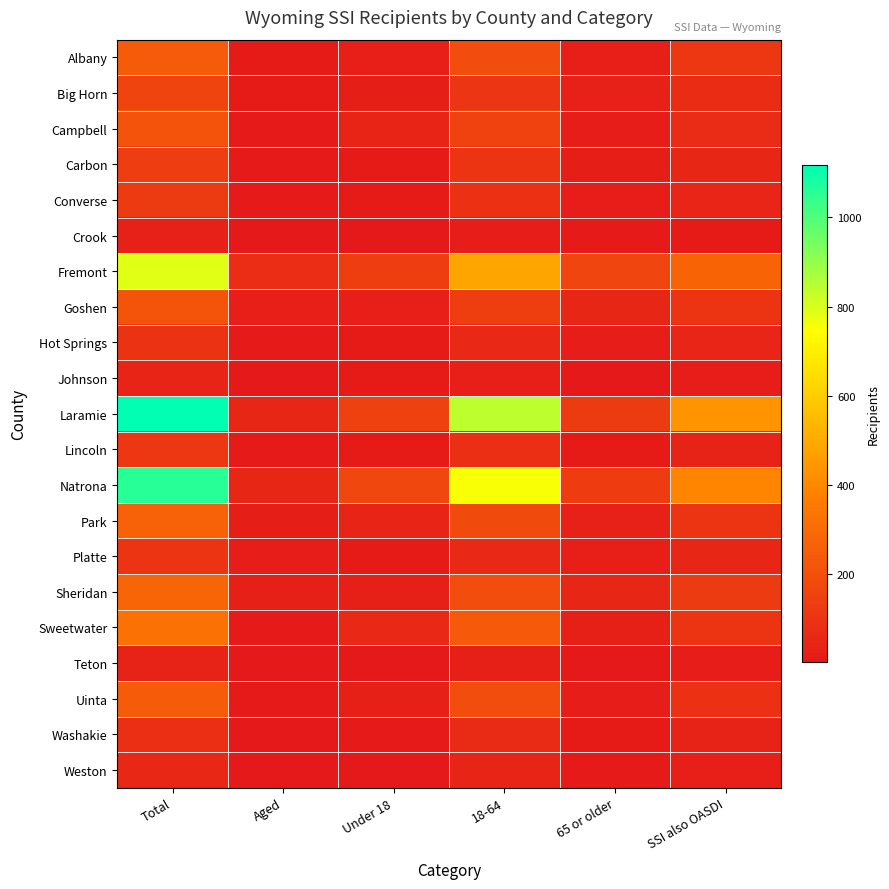

Reading left to right, list all the values displayed in this chart.

Albany: Total=246	Aged=15	Under 18=28	18-64=192	65 or older=26	SSI also OASDI=112
Big Horn: Total=164	Aged=13	Under 18=24	18-64=105	65 or older=35	SSI also OASDI=73
Campbell: Total=215	Aged=10	Under 18=46	18-64=151	65 or older=18	SSI also OASDI=69
Carbon: Total=137	Aged=11	Under 18=12	18-64=101	65 or older=24	SSI also OASDI=54
Converse: Total=125	Aged=11	Under 18=16	18-64=89	65 or older=20	SSI also OASDI=47
Crook: Total=34	Aged=5	Under 18=5	18-64=19	65 or older=10	SSI also OASDI=16
Fremont: Total=788	Aged=78	Under 18=138	18-64=484	65 or older=166	SSI also OASDI=275
Goshen: Total=218	Aged=26	Under 18=26	18-64=141	65 or older=51	SSI also OASDI=103
Hot Springs: Total=95	Aged=8	Under 18=12	18-64=63	65 or older=20	SSI also OASDI=48
Johnson: Total=44	Aged=3	Under 18=12	18-64=28	65 or older=4	SSI also OASDI=18
Laramie: Total=1117	Aged=55	Under 18=147	18-64=842	65 or older=128	SSI also OASDI=438
Lincoln: Total=113	Aged=8	Under 18=16	18-64=83	65 or older=14	SSI also OASDI=39
Natrona: Total=1058	Aged=55	Under 18=171	18-64=755	65 or older=132	SSI also OASDI=394
Park: Total=265	Aged=23	Under 18=46	18-64=182	65 or older=37	SSI also OASDI=103
Platte: Total=100	Aged=18	Under 18=13	18-64=61	65 or older=26	SSI also OASDI=51
Sheridan: Total=280	Aged=32	Under 18=33	18-64=194	65 or older=53	SSI also OASDI=129
Sweetwater: Total=325	Aged=10	Under 18=61	18-64=234	65 or older=30	SSI also OASDI=103
Teton: Total=42	Aged=4	Under 18=7	18-64=30	65 or older=5	SSI also OASDI=17
Uinta: Total=244	Aged=10	Under 18=33	18-64=192	65 or older=19	SSI also OASDI=88
Washakie: Total=85	Aged=4	Under 18=8	18-64=65	65 or older=12	SSI also OASDI=40
Weston: Total=58	Aged=3	Under 18=6	18-64=43	65 or older=9	SSI also OASDI=25